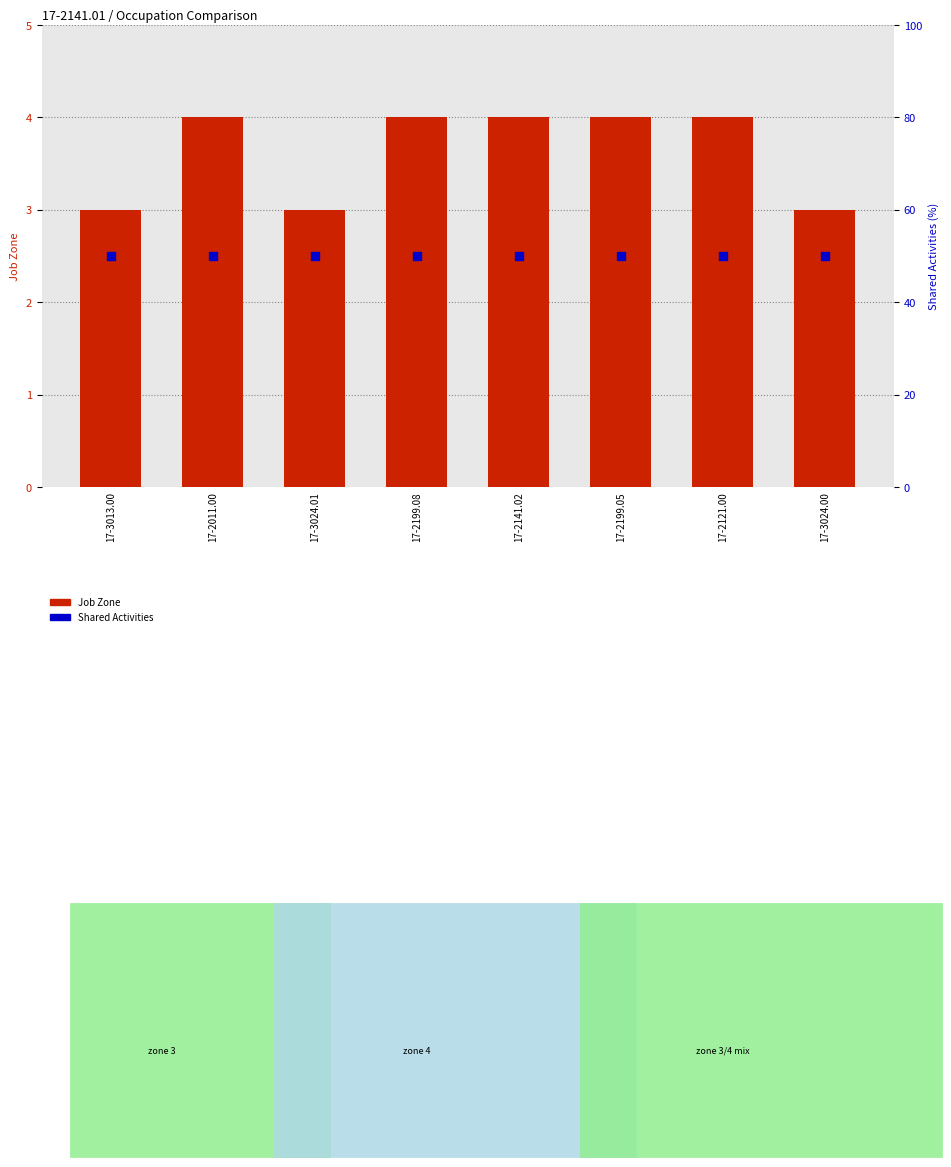

Which series reaches the minimum Y coordinate?

Job Zone